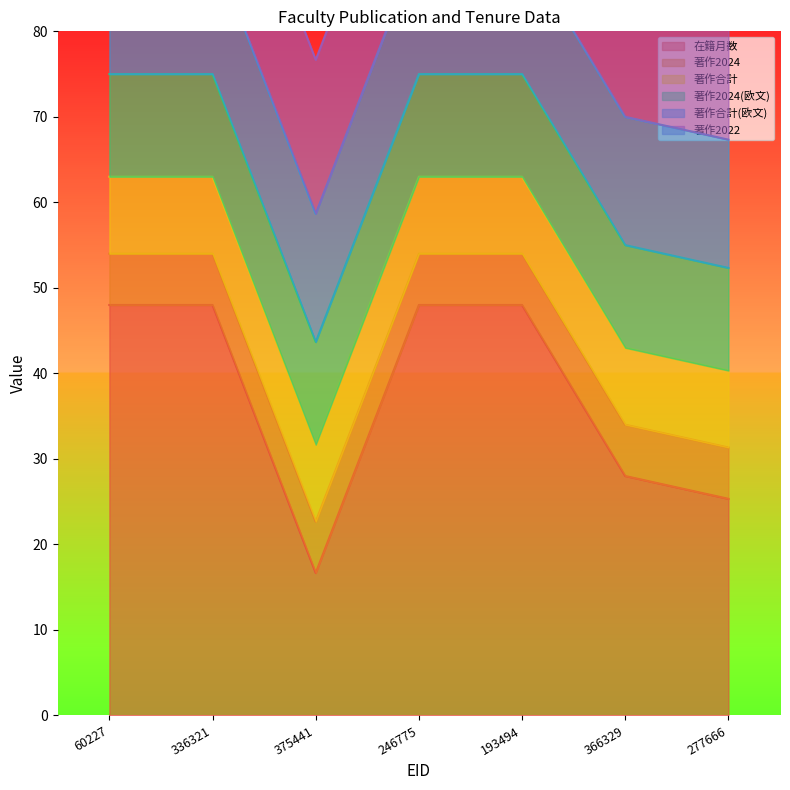

What is the label of the 5th point from the left?

193494